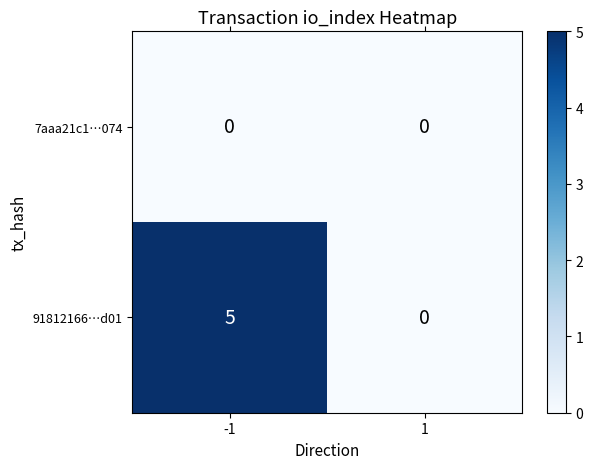

Reading left to right, extract all data points from this chart.

7aaa21c1…074: 0	0
91812166…d01: 5	0